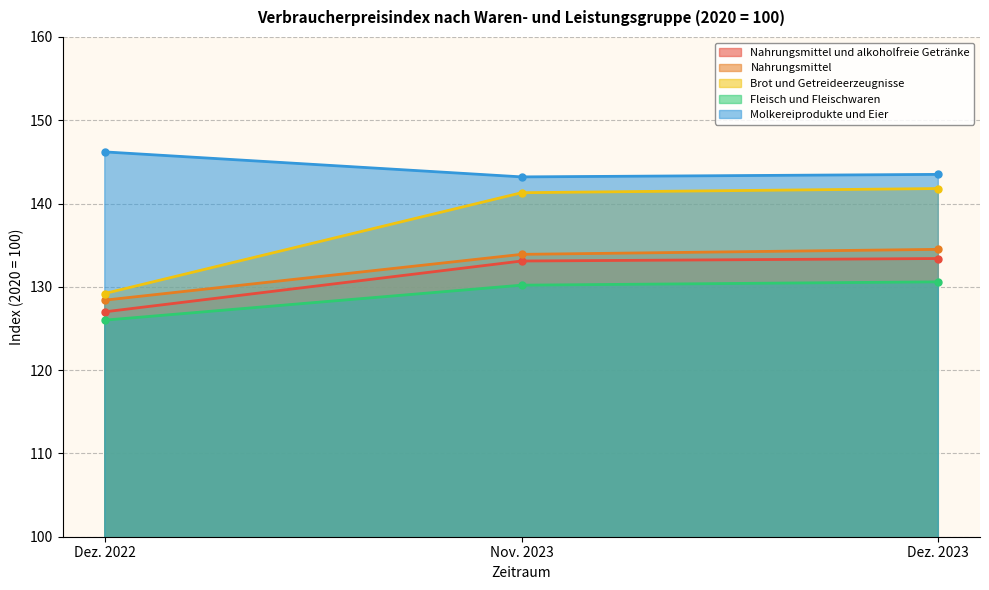

Reading left to right, transcribe all the data shown in this chart.

Nahrungsmittel und alkoholfreie Getränke: 127.0	133.1	133.4
Nahrungsmittel: 128.4	133.9	134.5
Brot und Getreideerzeugnisse: 129.2	141.3	141.8
Fleisch und Fleischwaren: 126.0	130.2	130.6
Molkereiprodukte und Eier: 146.2	143.2	143.5